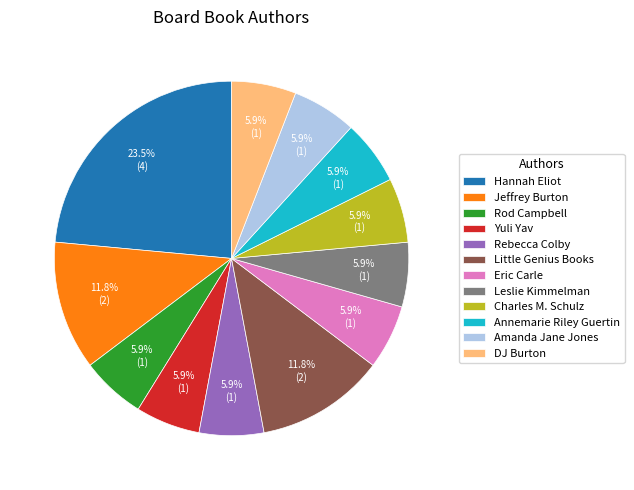

Which slice is the largest?

Hannah Eliot